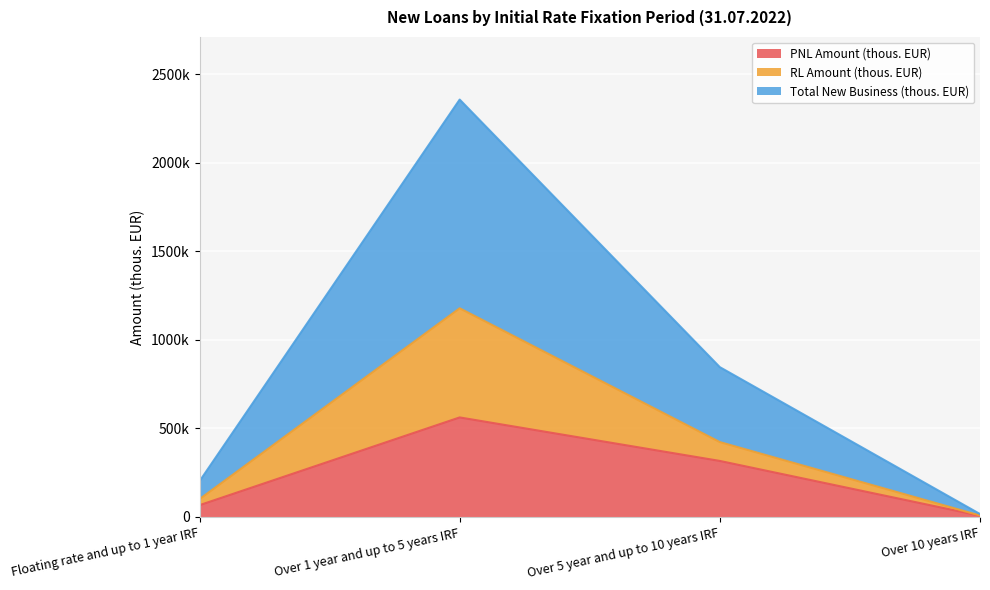

What is the total value across all series at Over 5 year and up to 10 years IRF?

1585128